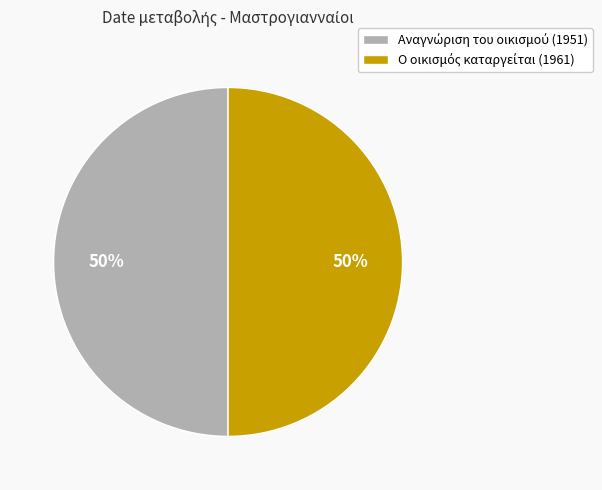

To the nearest percent, what is the average slice percentage?

50%